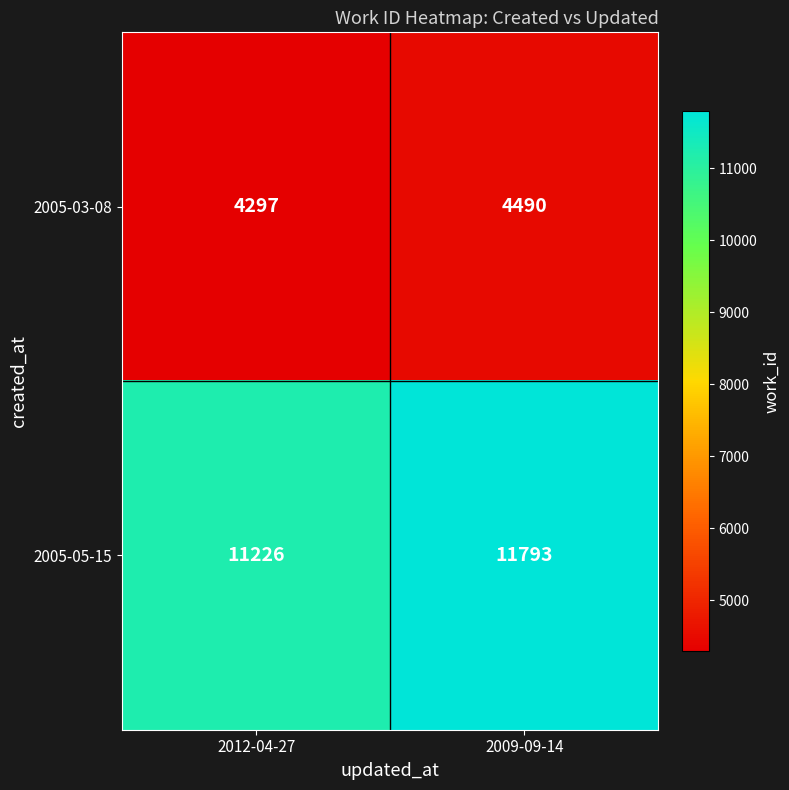

Reading left to right, what are all the values shown in this chart?

2005-03-08: 2012-04-27=4297	2009-09-14=4490
2005-05-15: 2012-04-27=11226	2009-09-14=11793